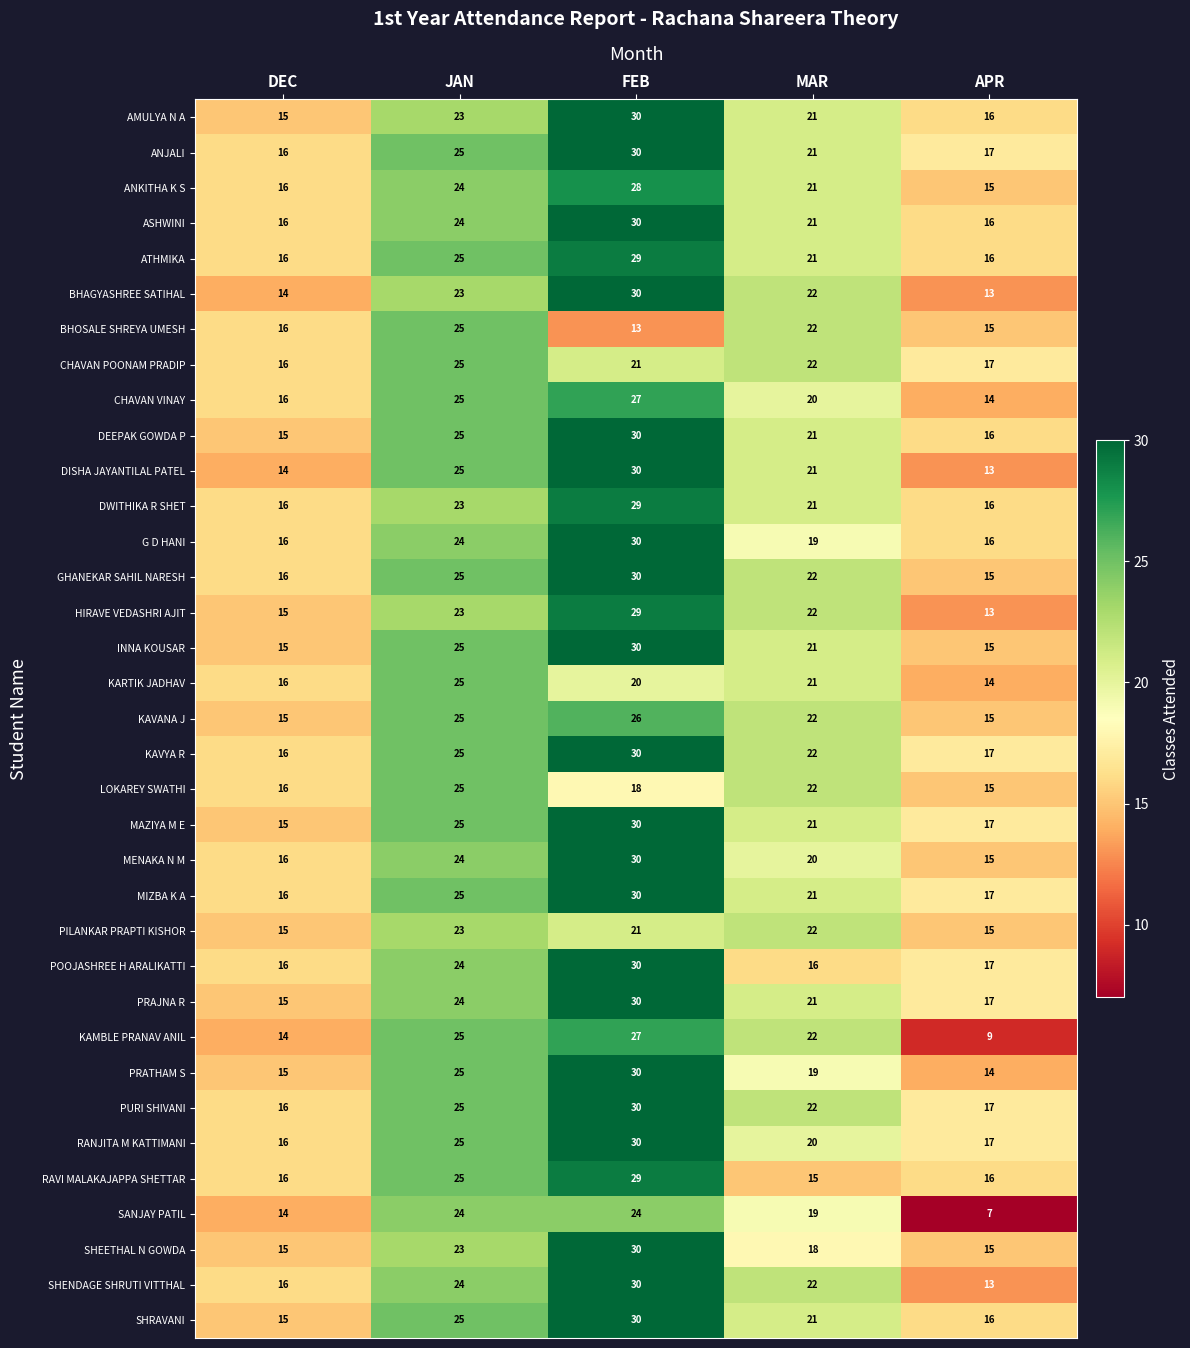

True or false: SHRAVANI has a value of 38 at JAN.

False